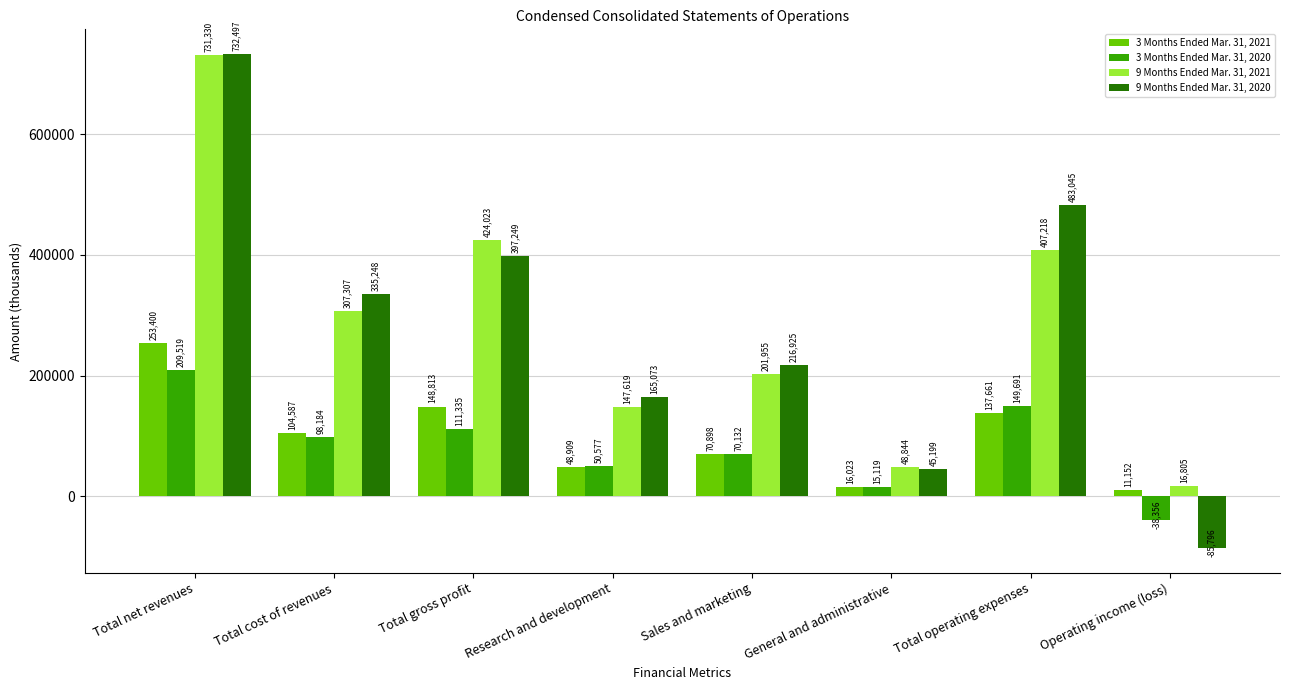

Which series has the largest total across all categories?

9 Months Ended Mar. 31, 2020